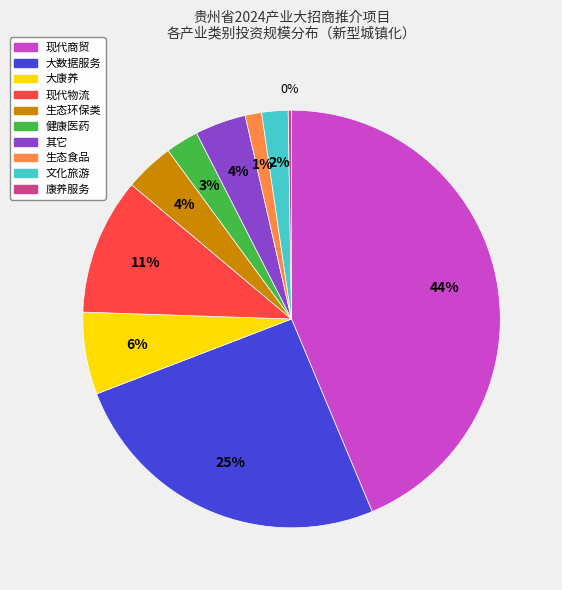

To the nearest percent, what is the average slice percentage?

10%